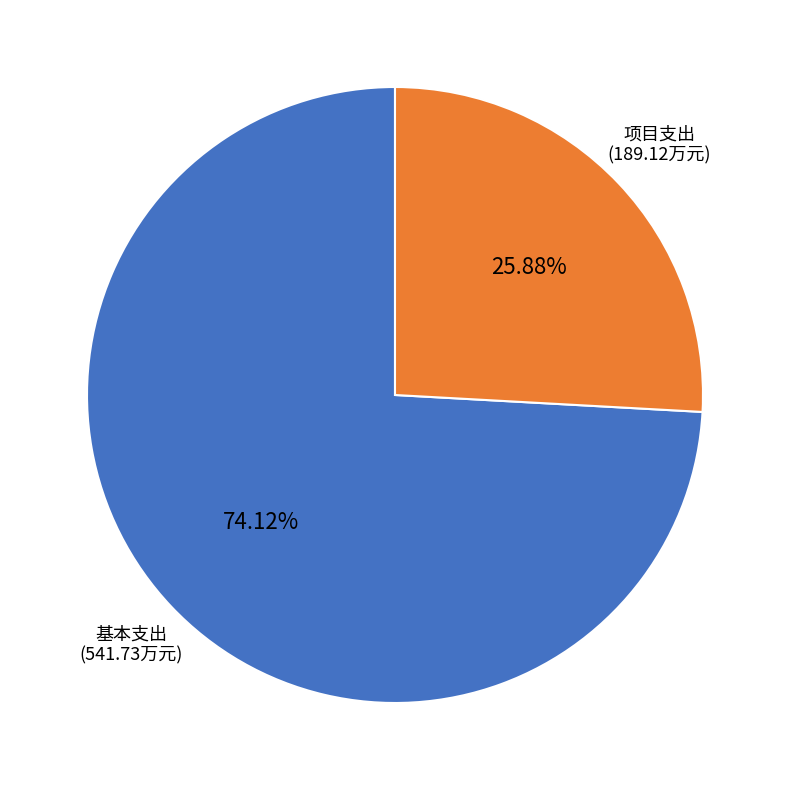

Does any single category account for the majority?

Yes